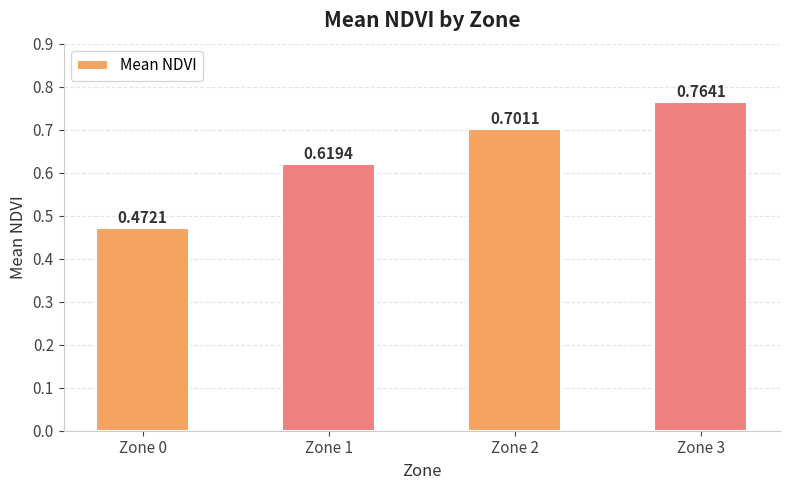

What is the difference between the maximum and minimum values?

0.3